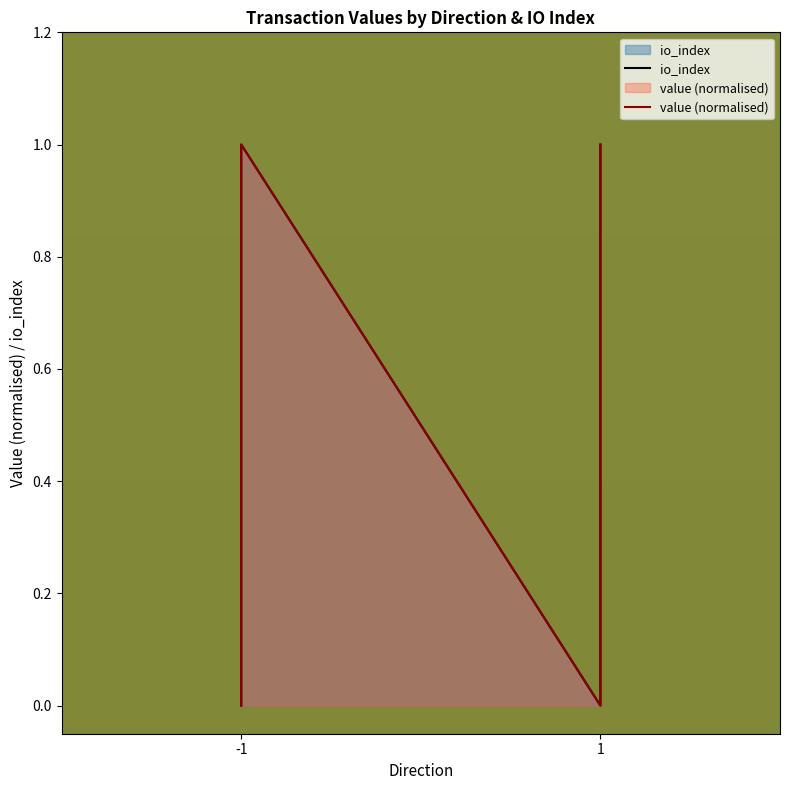

The value of io_index at -1 is 0.0. True or false?

True